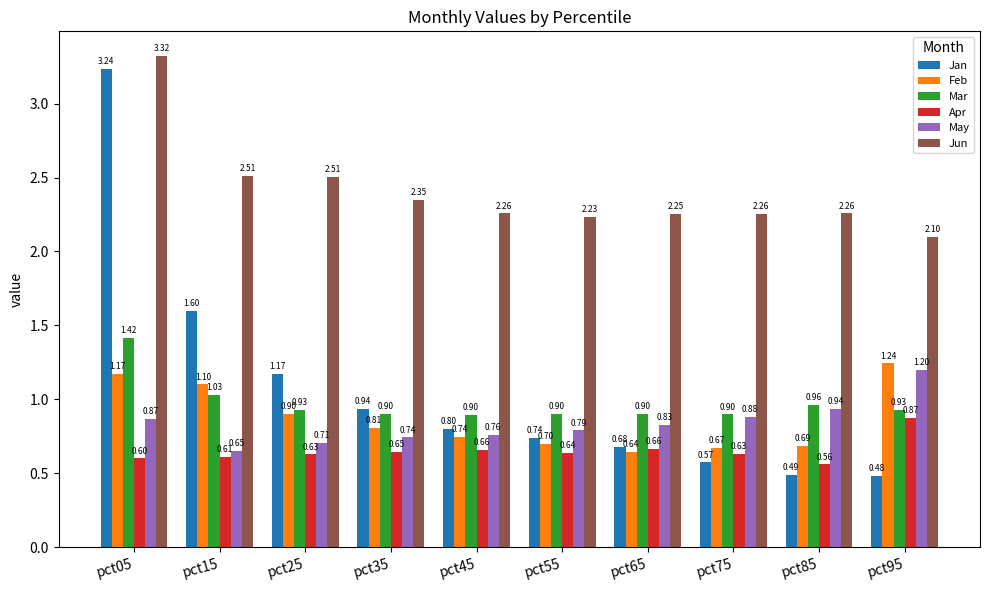

Which series has the largest total across all categories?

Jun